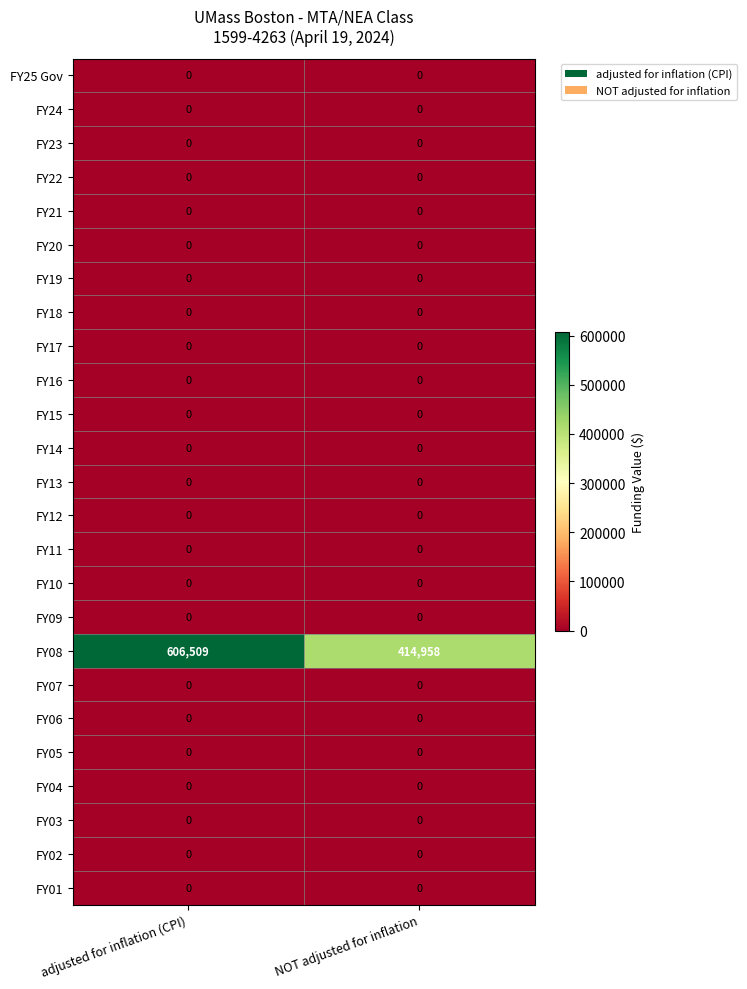

Which series has the widest spread of values?

FY08